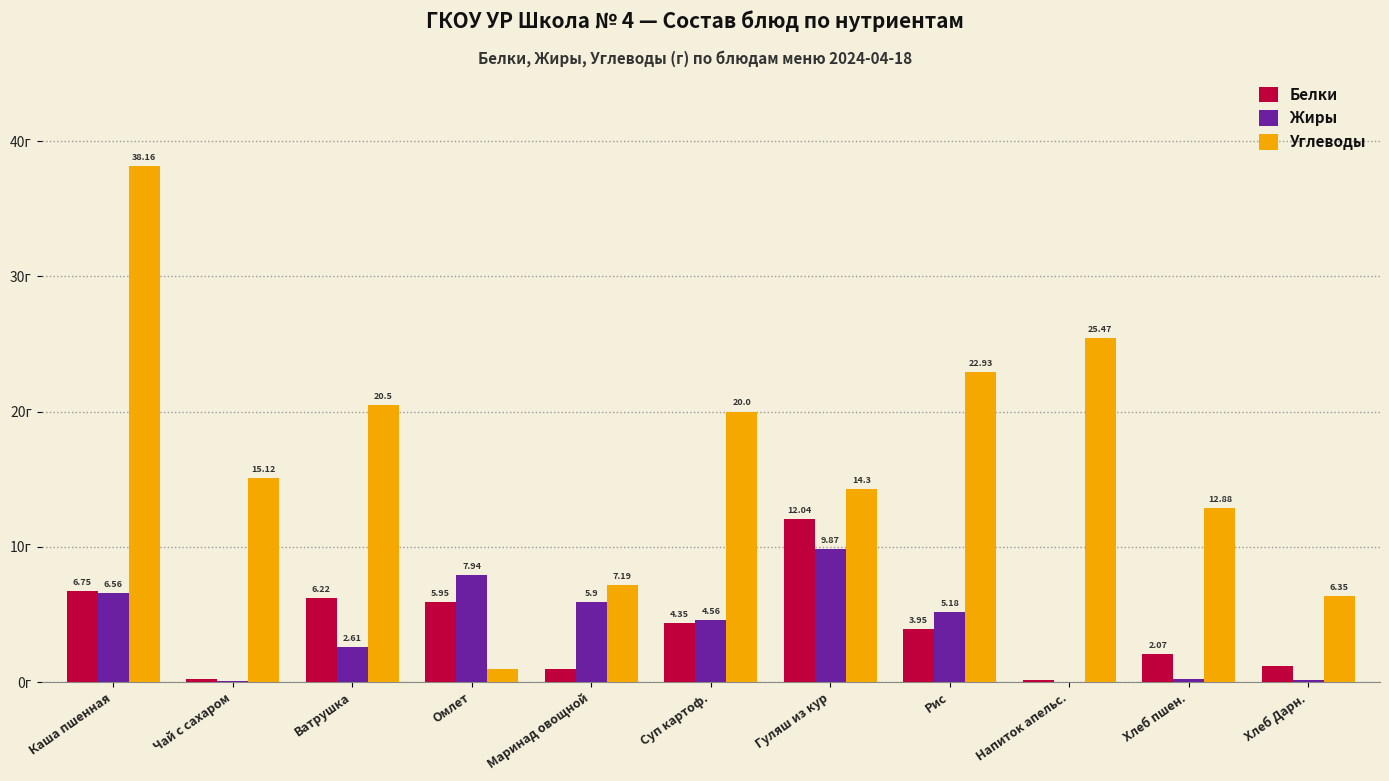

Which series has the largest range (max minus min)?

Углеводы